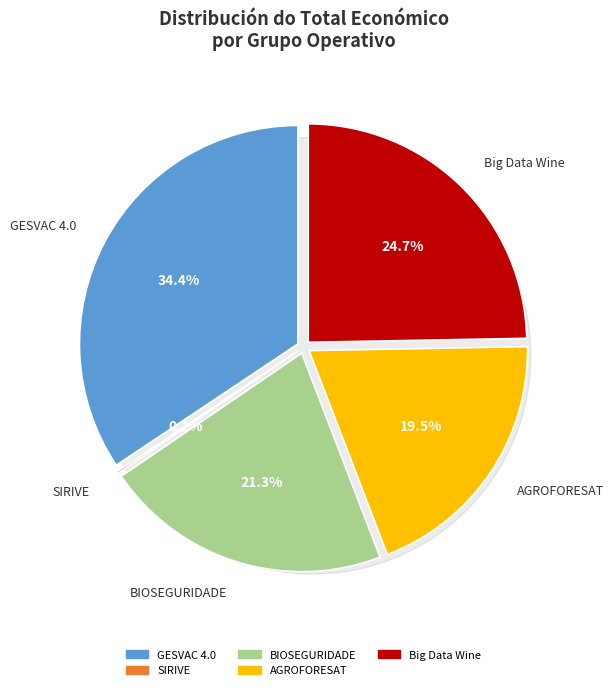

Which slice is the smallest?

SIRIVE